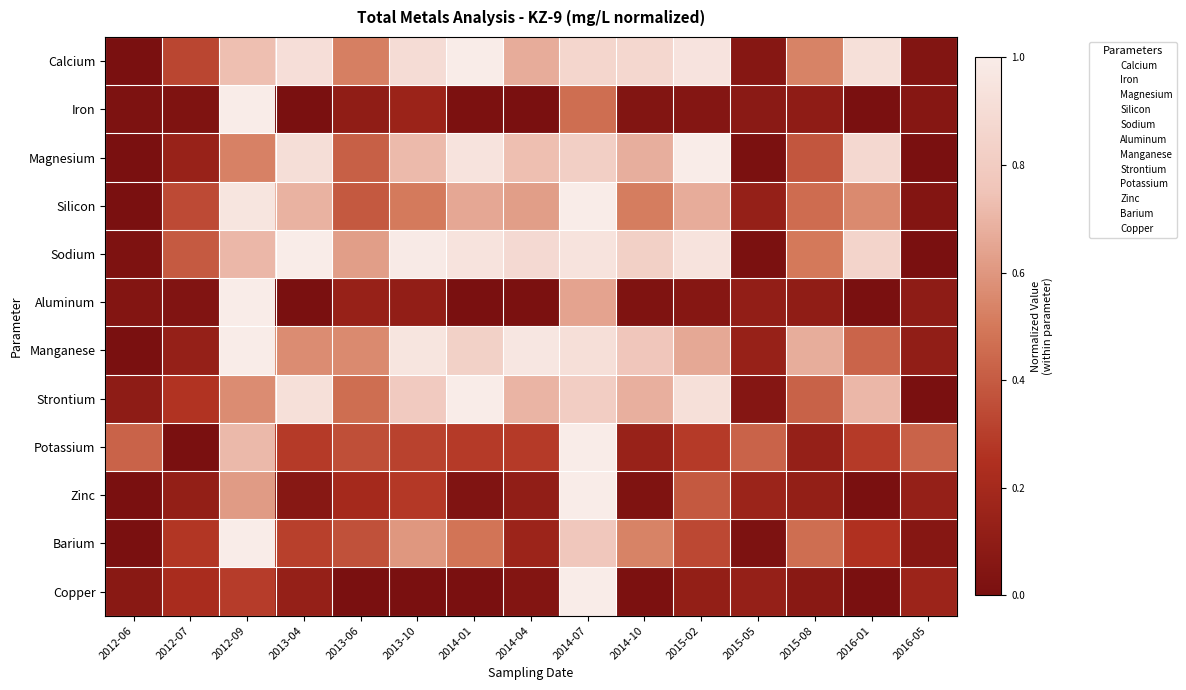

At 2016-01, list the series in order from largest to smallest.

Calcium, Magnesium, Sodium, Strontium, Silicon, Manganese, Potassium, Barium, Aluminum, Iron, Zinc, Copper